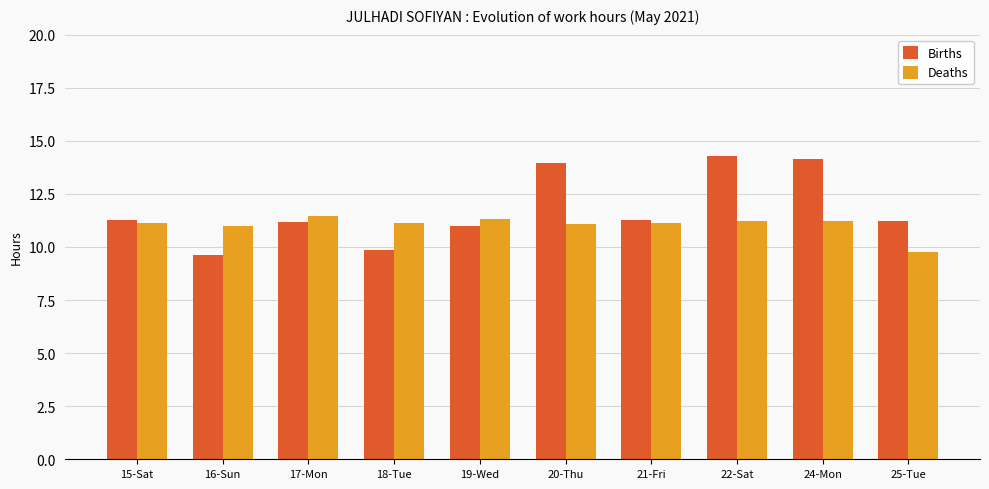

Rank the series by their maximum value, from lowest to highest.

Deaths, Births